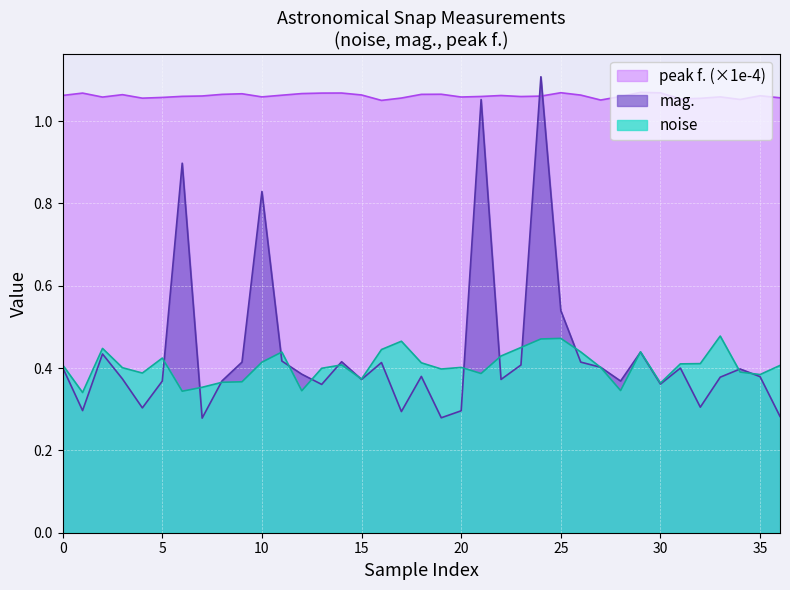

What is the average value of the peak f. series?

1.1